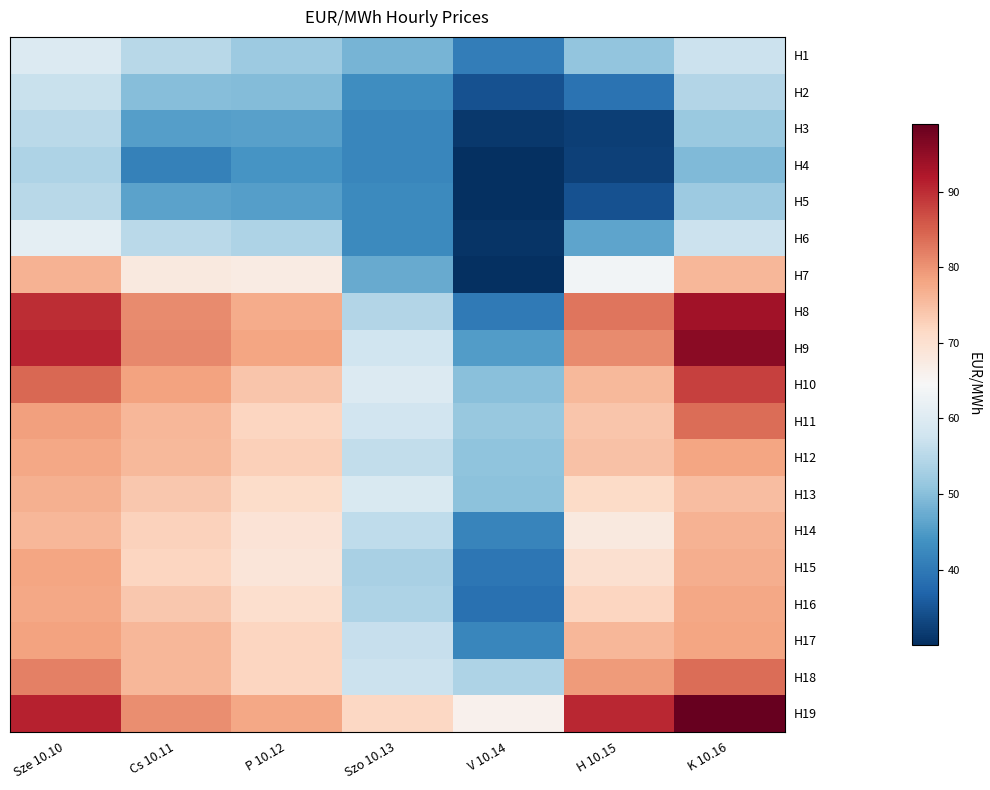

Which series changed the most between Cs 10.11 and P 10.12?

H10